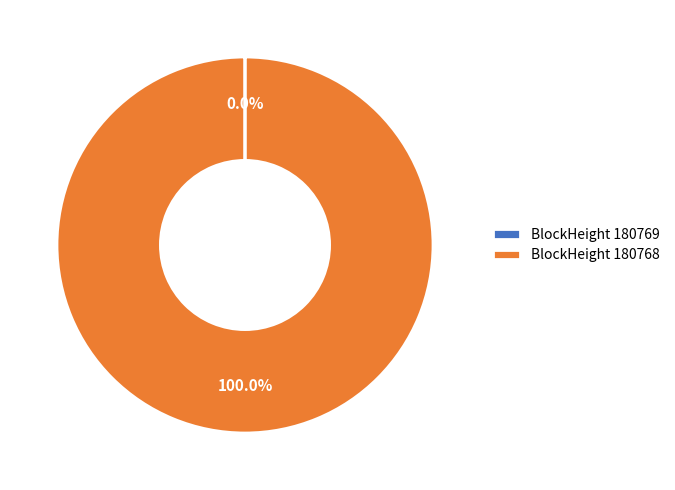

To the nearest percent, what is the difference between the largest and smallest slice percentages?

100%